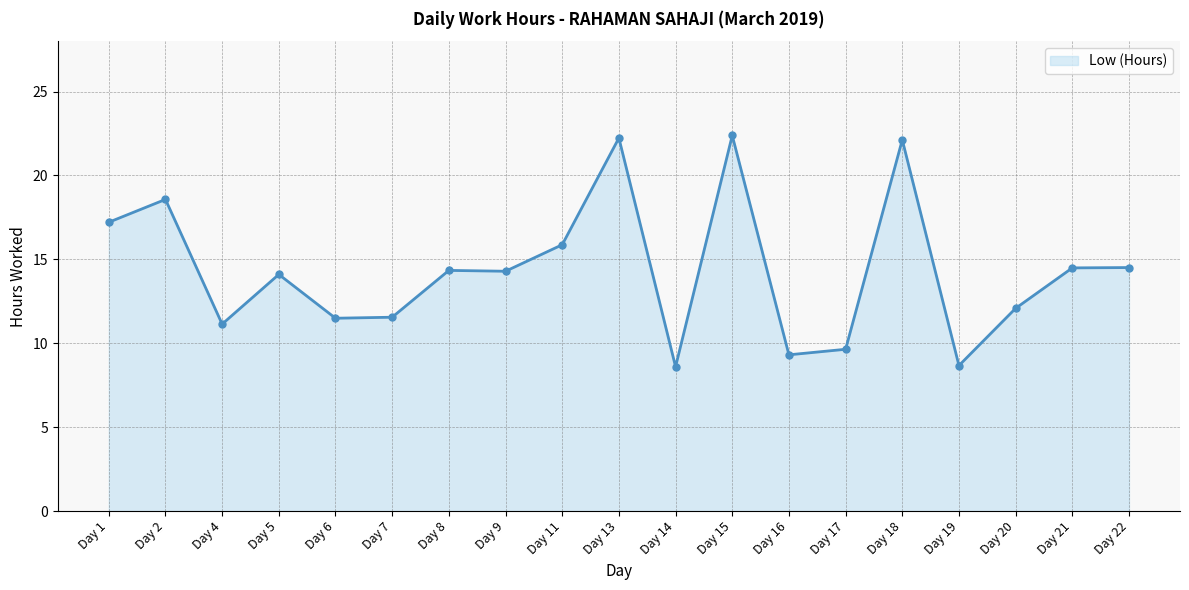

What is the maximum value shown in the chart?

22.4